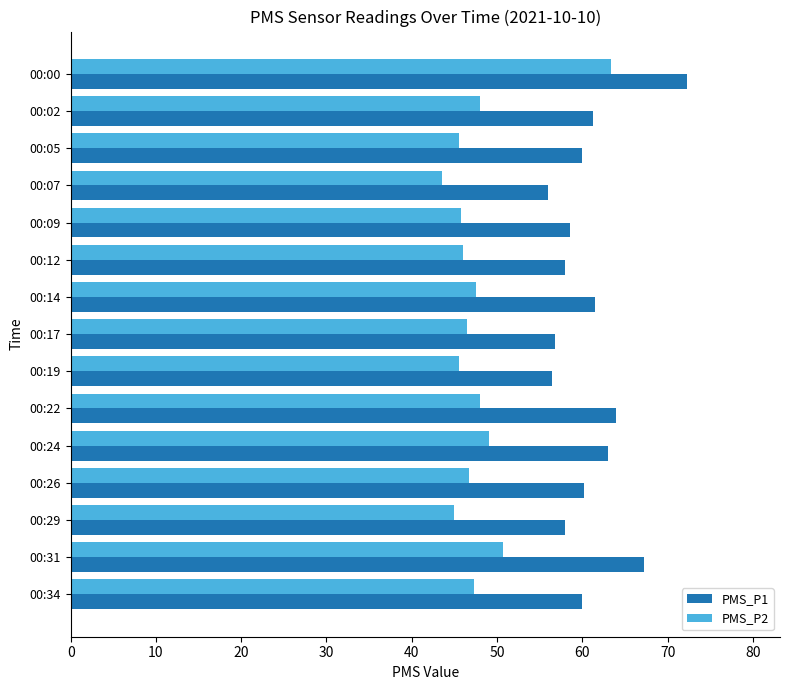

Read the PMS_P1 value at 00:24.

63.0